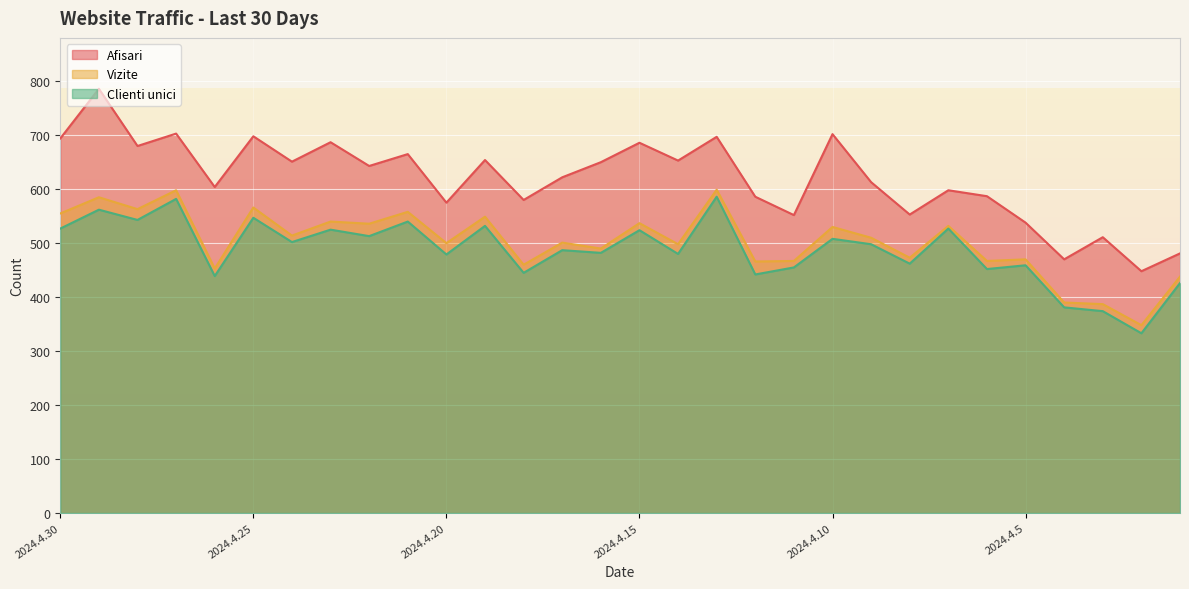

Which category has the highest value across all series?

2024.4.29